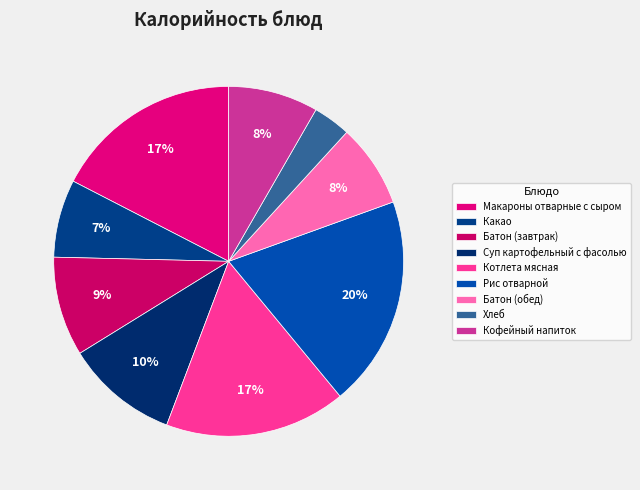

What is the change in value from Батон (завтрак) to Суп картофельный с фасолью?

+15.4